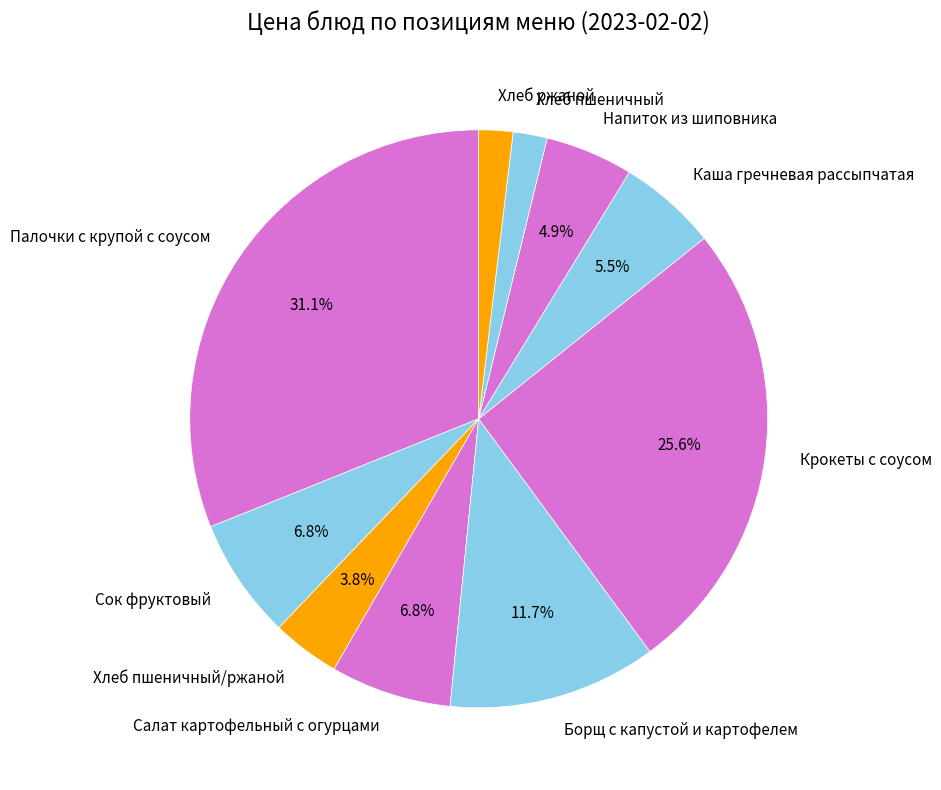

To the nearest percent, what is the difference between the largest and smallest slice percentages?

29%